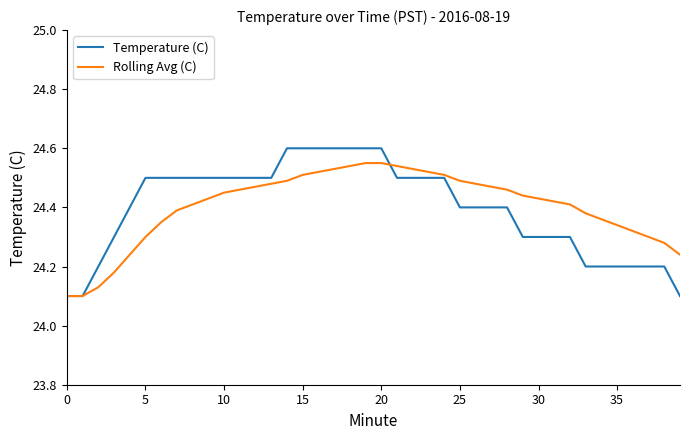

Which series has the largest range (max minus min)?

Temperature (C)